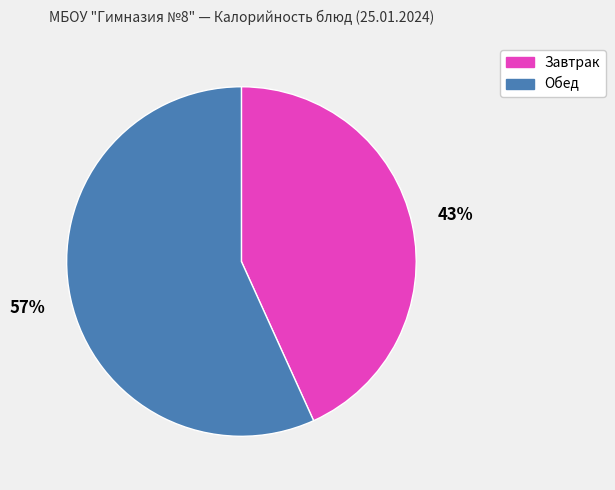

Is there any slice that represents more than half of the pie?

Yes